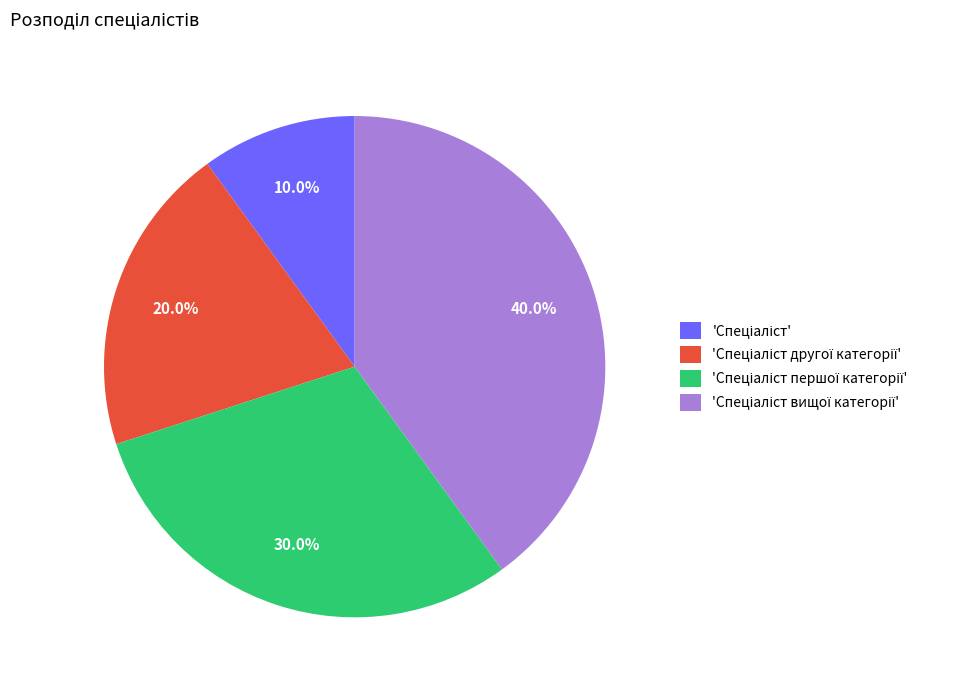

Is there any slice that represents more than half of the pie?

No